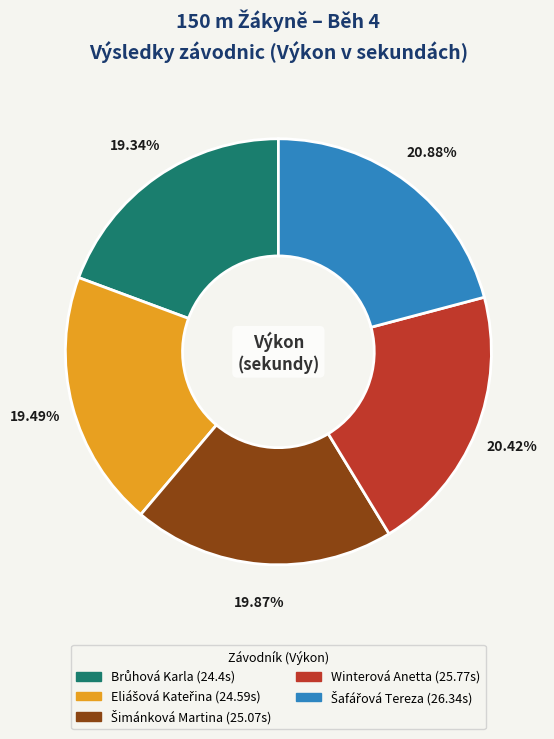

Count the number of slices in the pie.

5